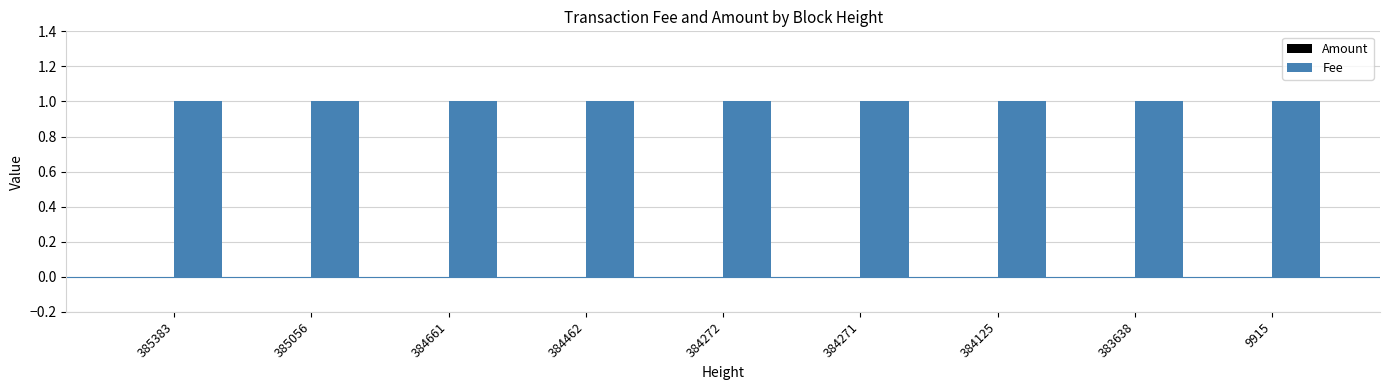

Reading right to left, transcribe all the data shown in this chart.

Amount: 9915=0	383638=0	384125=0	384271=0	384272=0	384462=0	384661=0	385056=0	385383=0
Fee: 9915=1	383638=1	384125=1	384271=1	384272=1	384462=1	384661=1	385056=1	385383=1